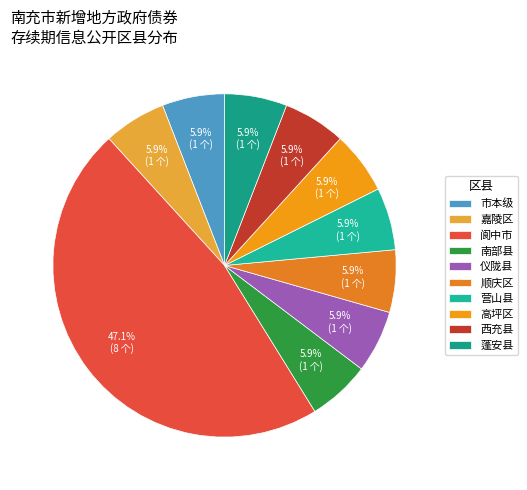

How many slices are in this pie chart?

10